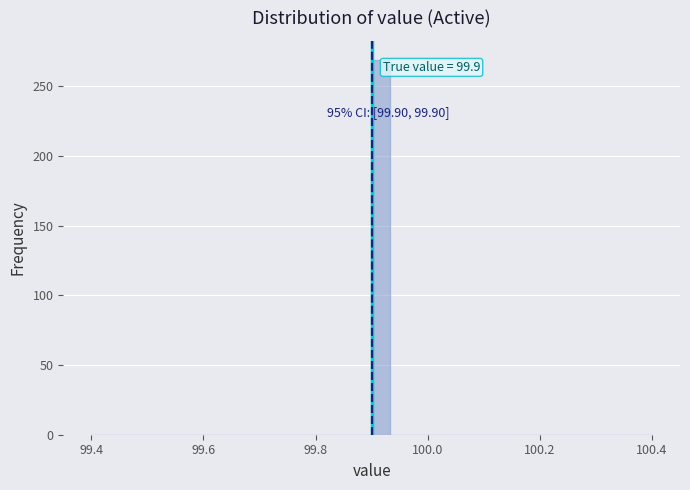

Read against the x-axis, roughly where is the centre of the tallest bar?

99.92